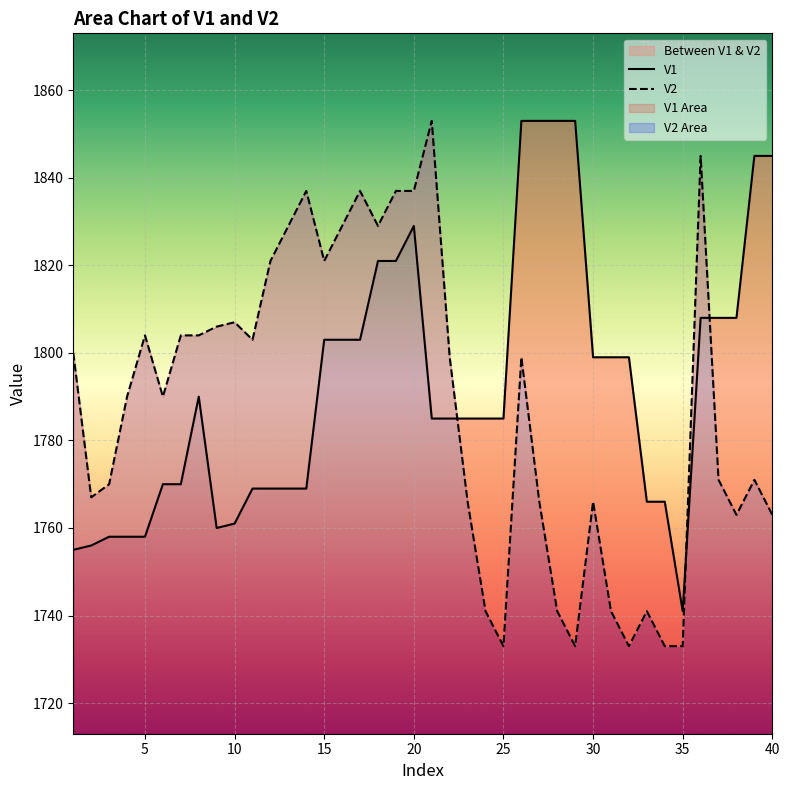

How many data points does each series have?

40